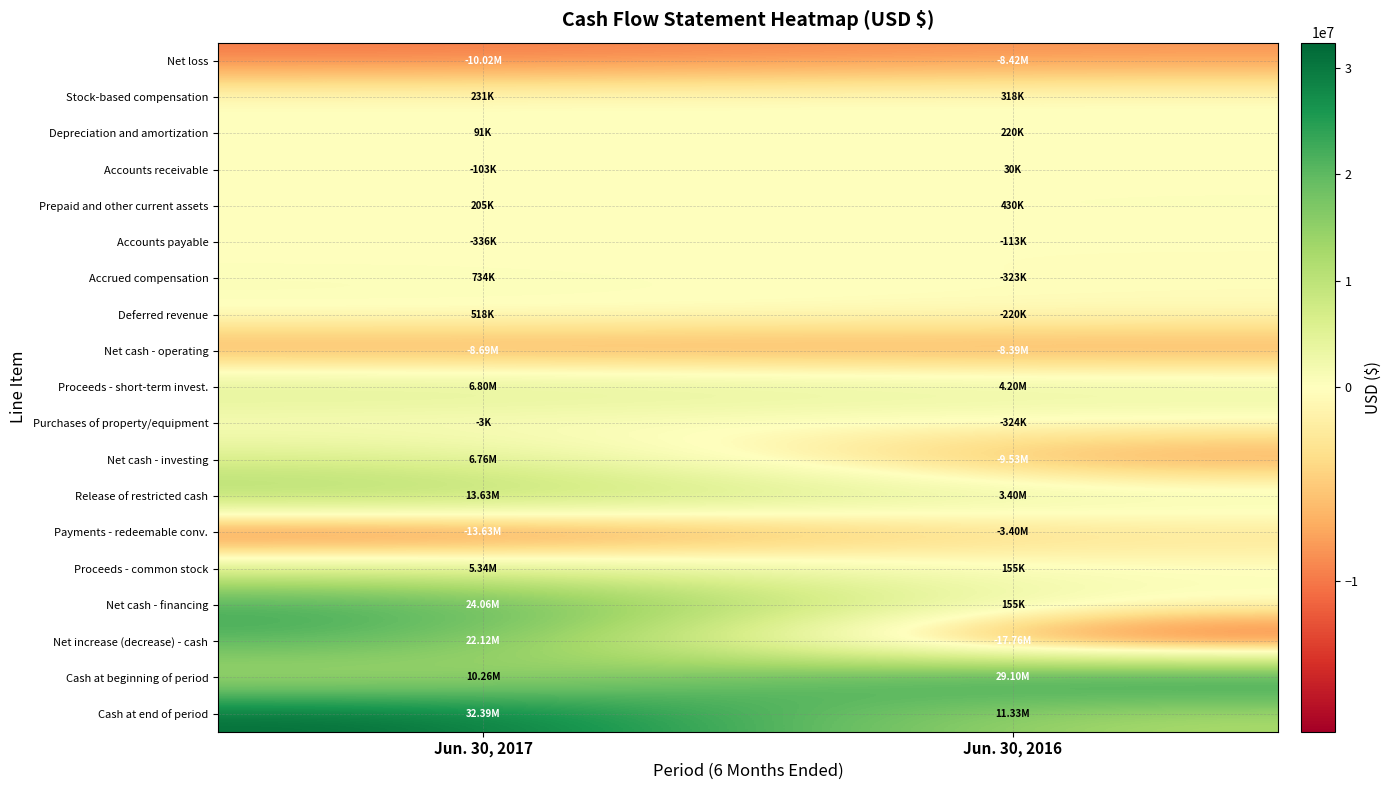

What is the maximum value shown in the chart?

32388000